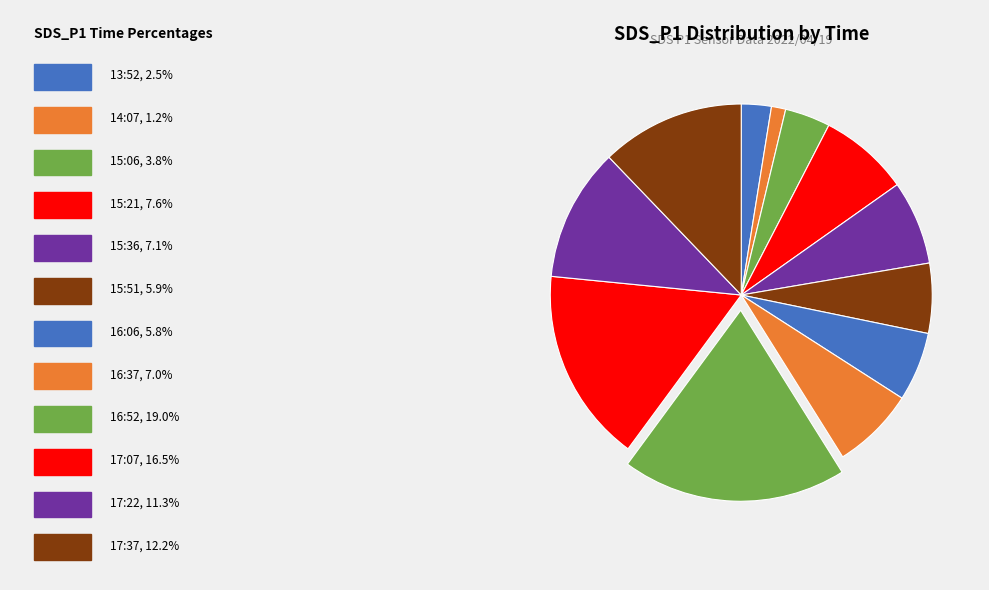

Which category has the biggest portion of the pie?

16:52